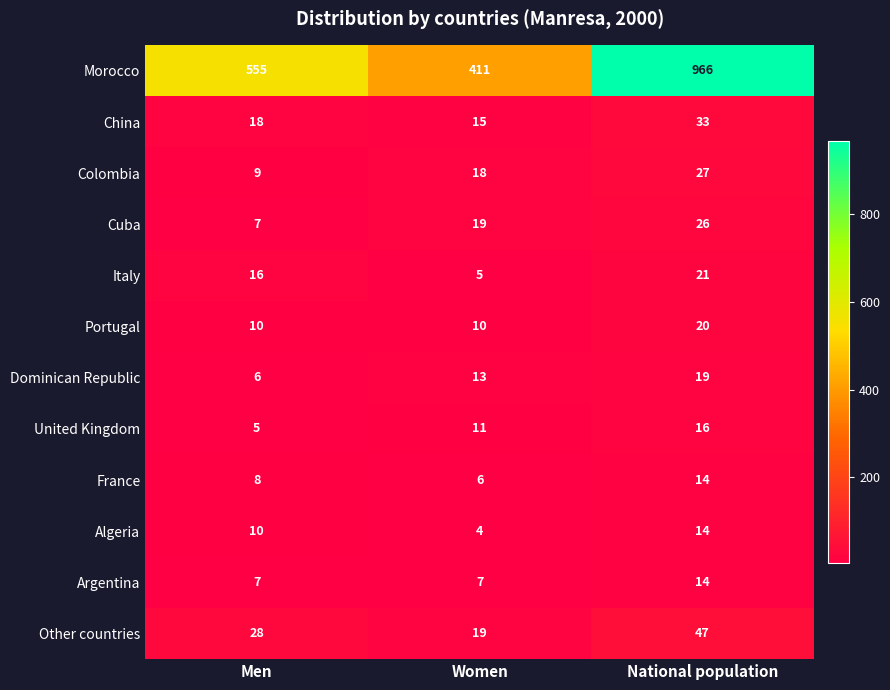

Which series has the widest spread of values?

Morocco